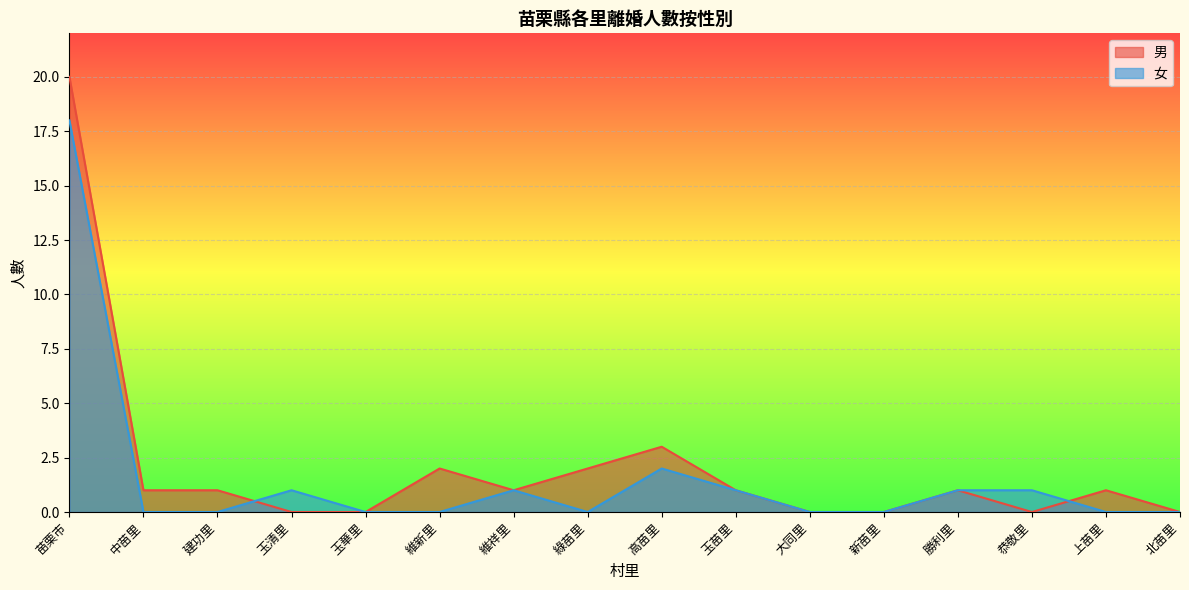

What is the difference between the maximum and second lowest values in the 男 series?

20